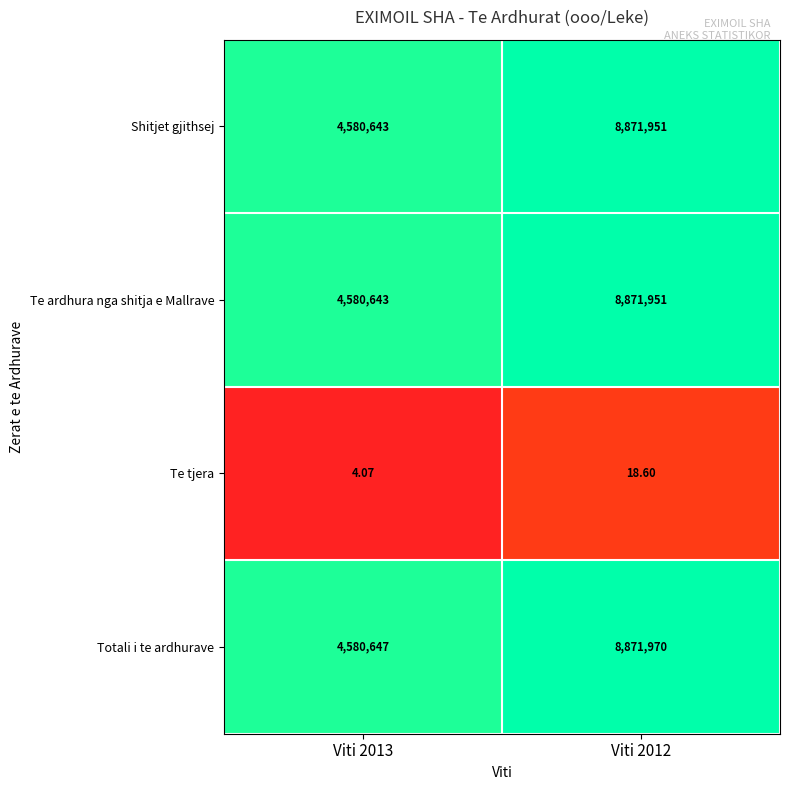

Which series has the largest total across all categories?

Totali i te ardhurave